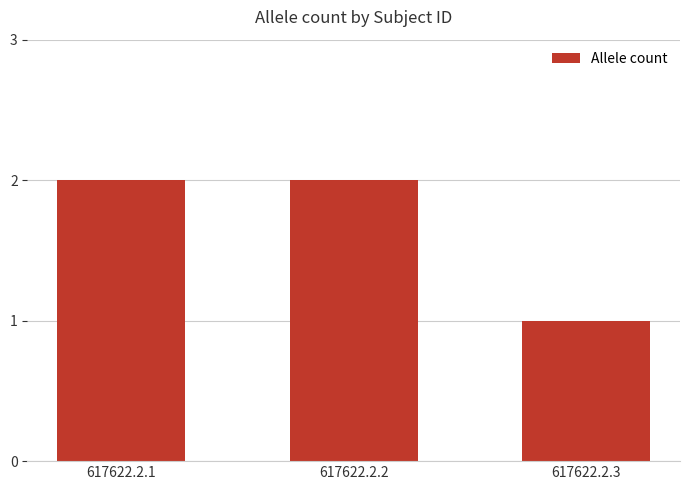

Between 617622.2.1 and 617622.2.3, which is larger?

617622.2.1